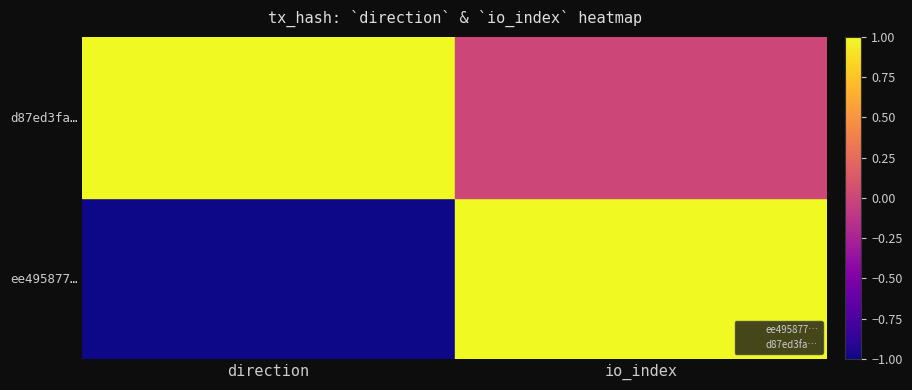

What are all the series names shown in the legend?

ee495877…, d87ed3fa…